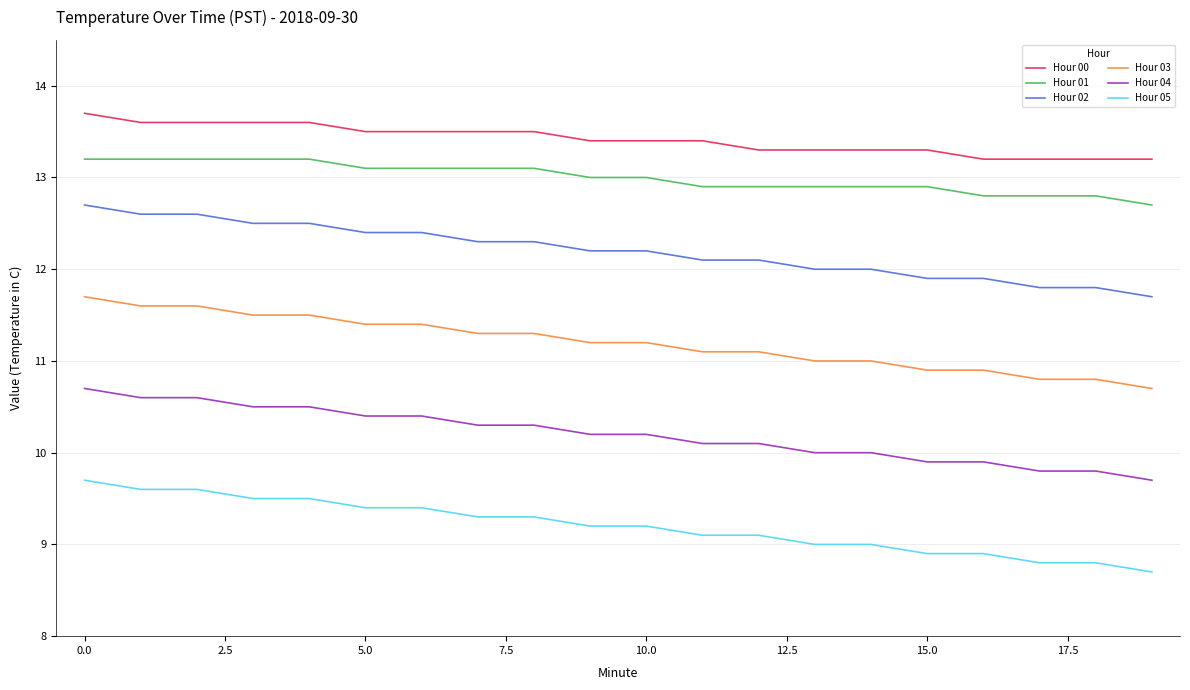

Which series has the largest total across all categories?

Hour 00